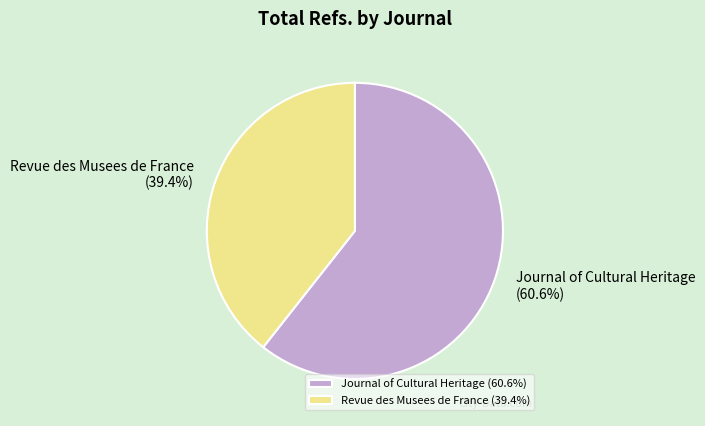

Does Journal of Cultural Heritage account for over 50% of the chart?

Yes